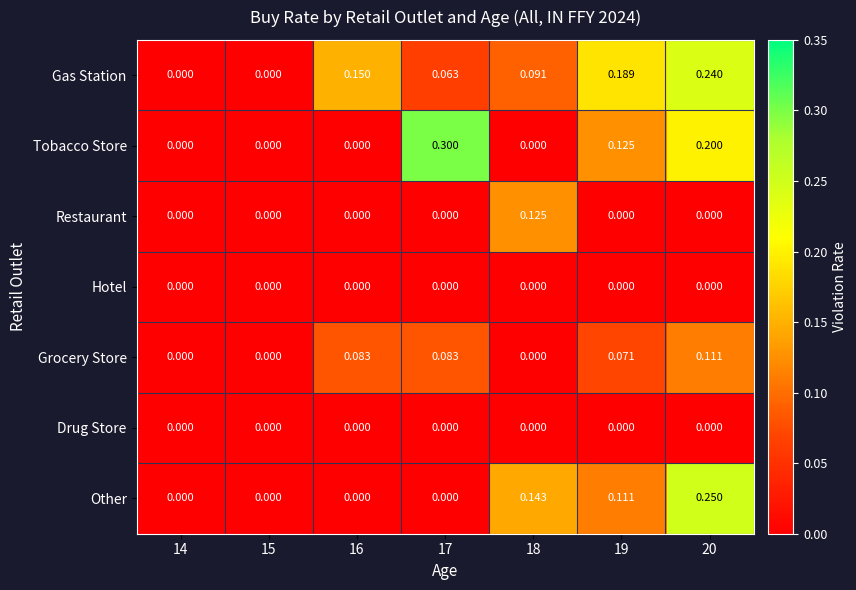

Is the value of Tobacco Store at 20 greater than the value of Other at 18?

Yes